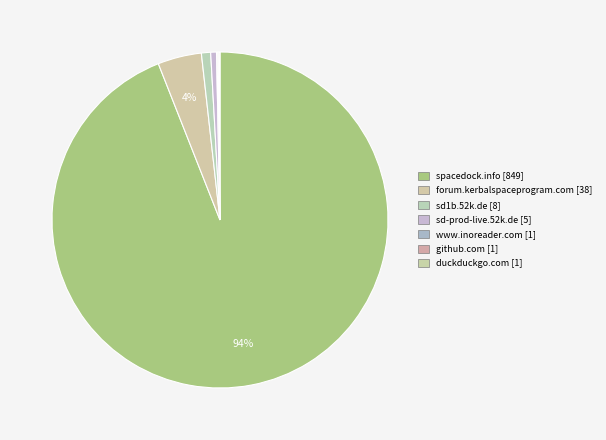

What is the change in value from forum.kerbalspaceprogram.com to github.com?

-37